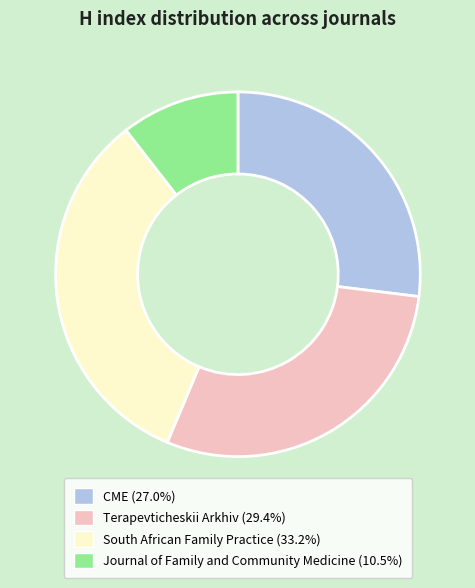

Is the sum of Journal of Family and Community Medicine and South African Family Practice greater than half?

No